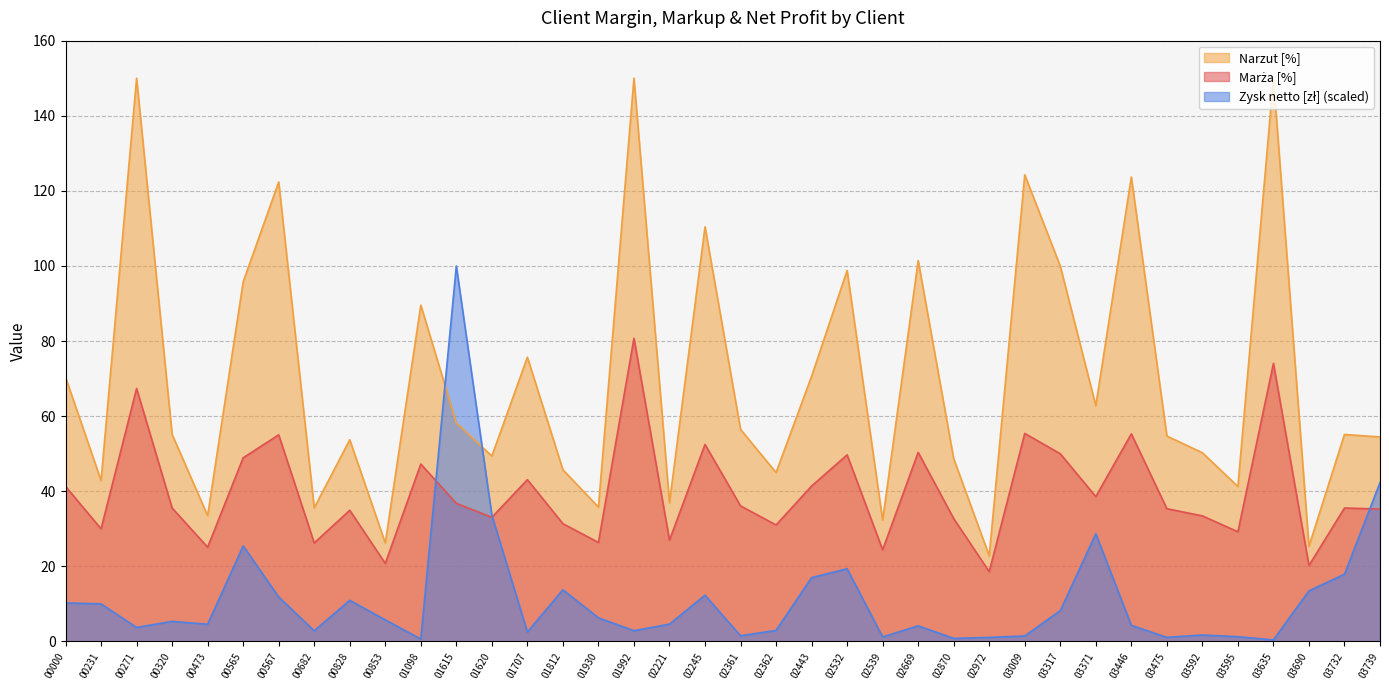

What is the sum of the Zysk netto [zł] values at 00853 and 00567?

17.6